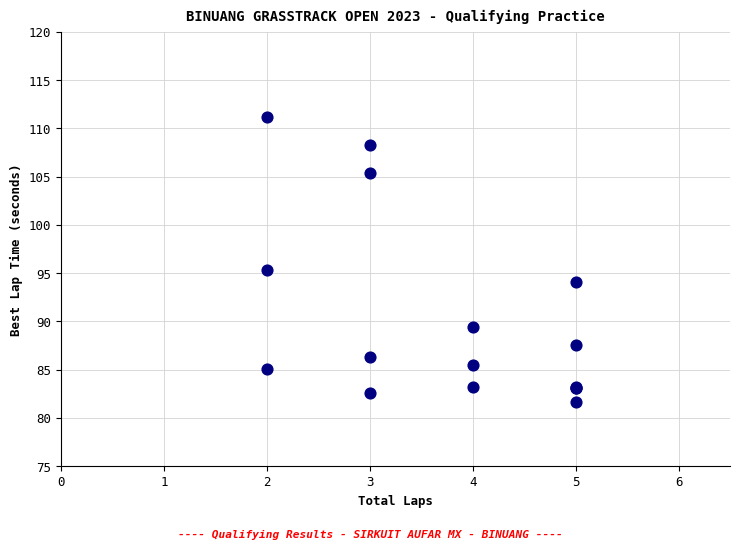

What Y value in the scatter plot is closest to 96?

95.3